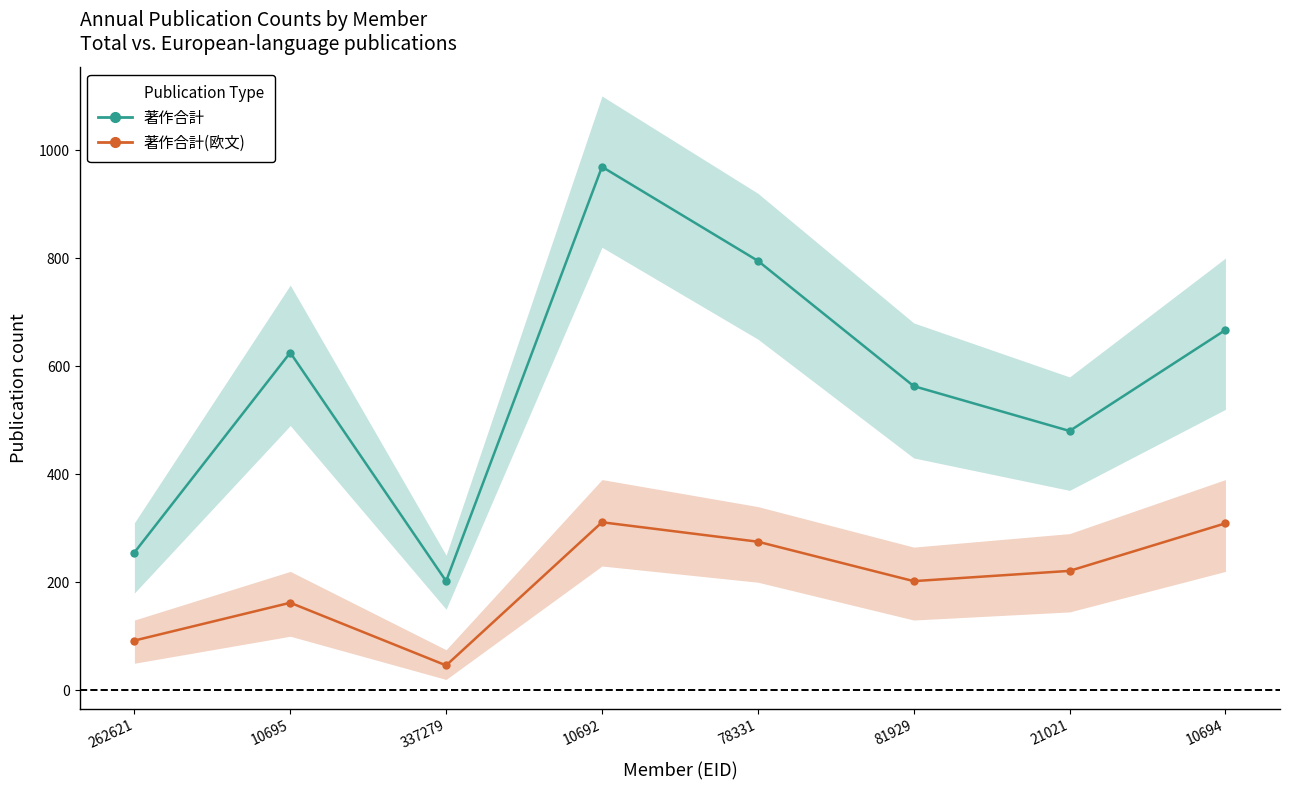

Reading left to right, list all the values displayed in this chart.

著作合計: 262621=255	10695=625	337279=202	10692=969	78331=795	81929=563	21021=480	10694=667
著作合計(欧文): 262621=92	10695=162	337279=46	10692=311	78331=275	81929=202	21021=221	10694=309